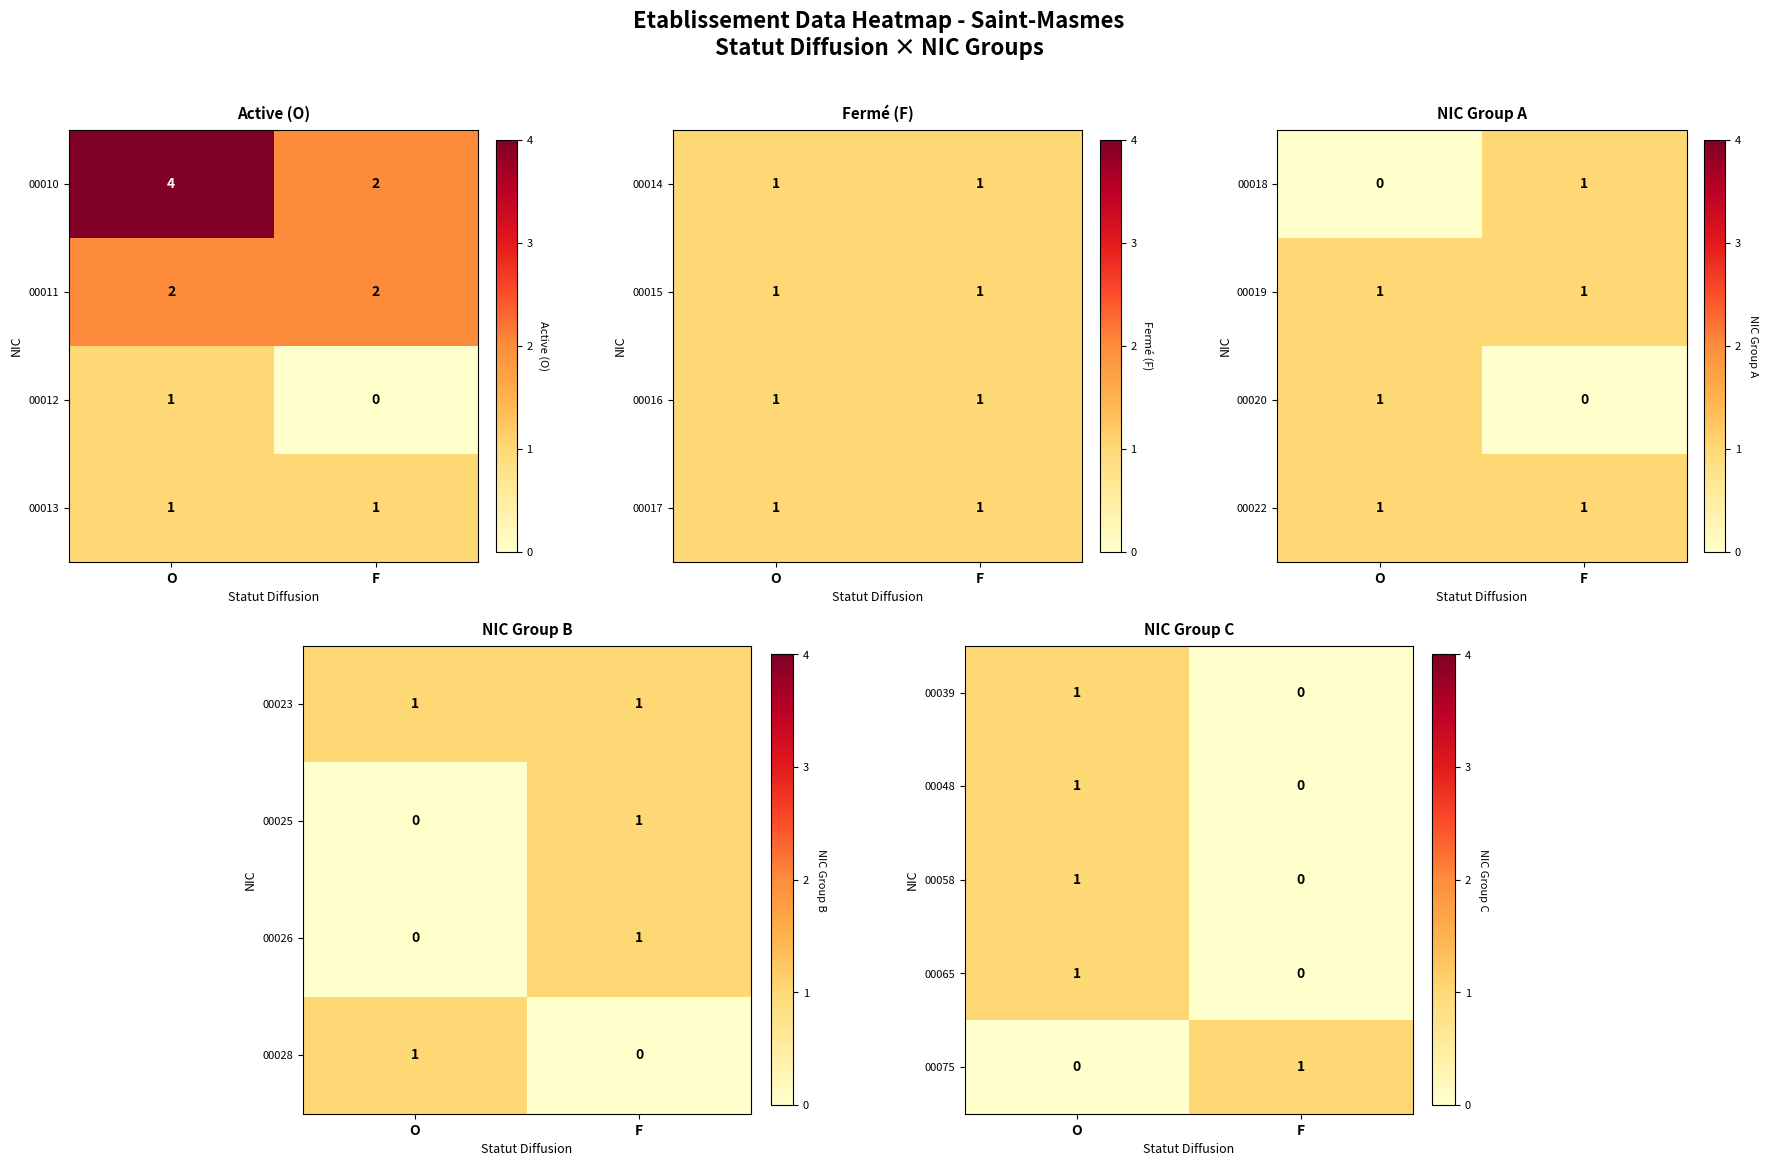

Is the value of 00075 at F greater than the value of 00058 at F?

Yes